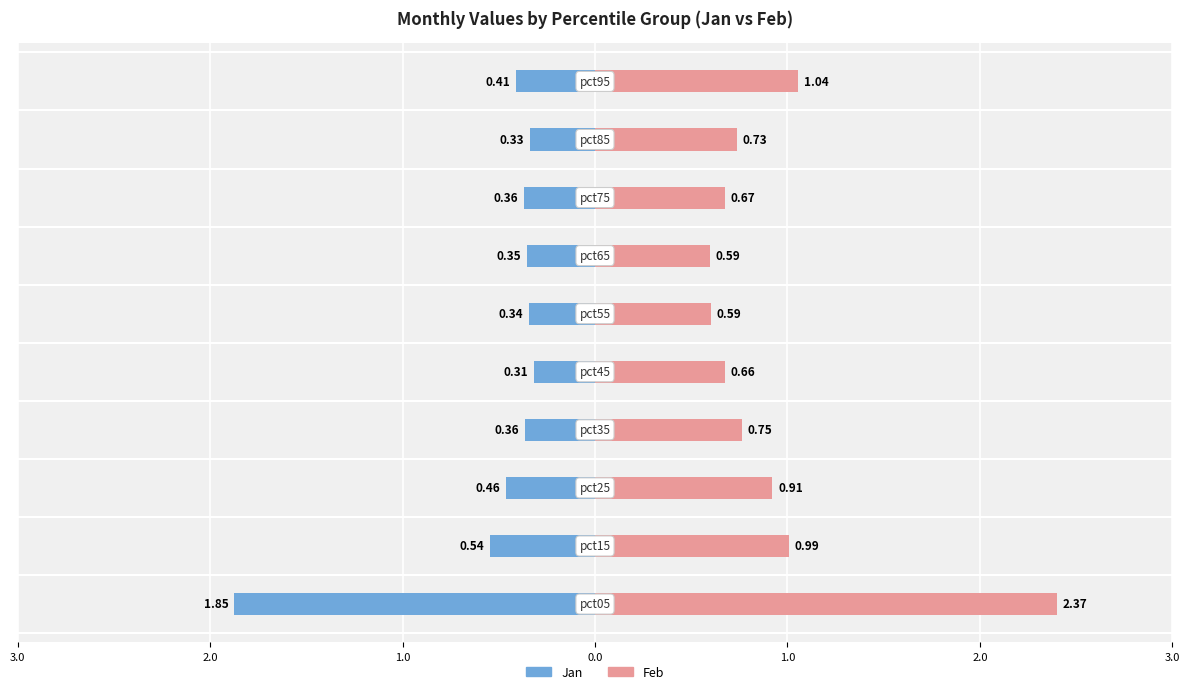

What is the value of the Jan bar at the 10th from the left?

-0.4